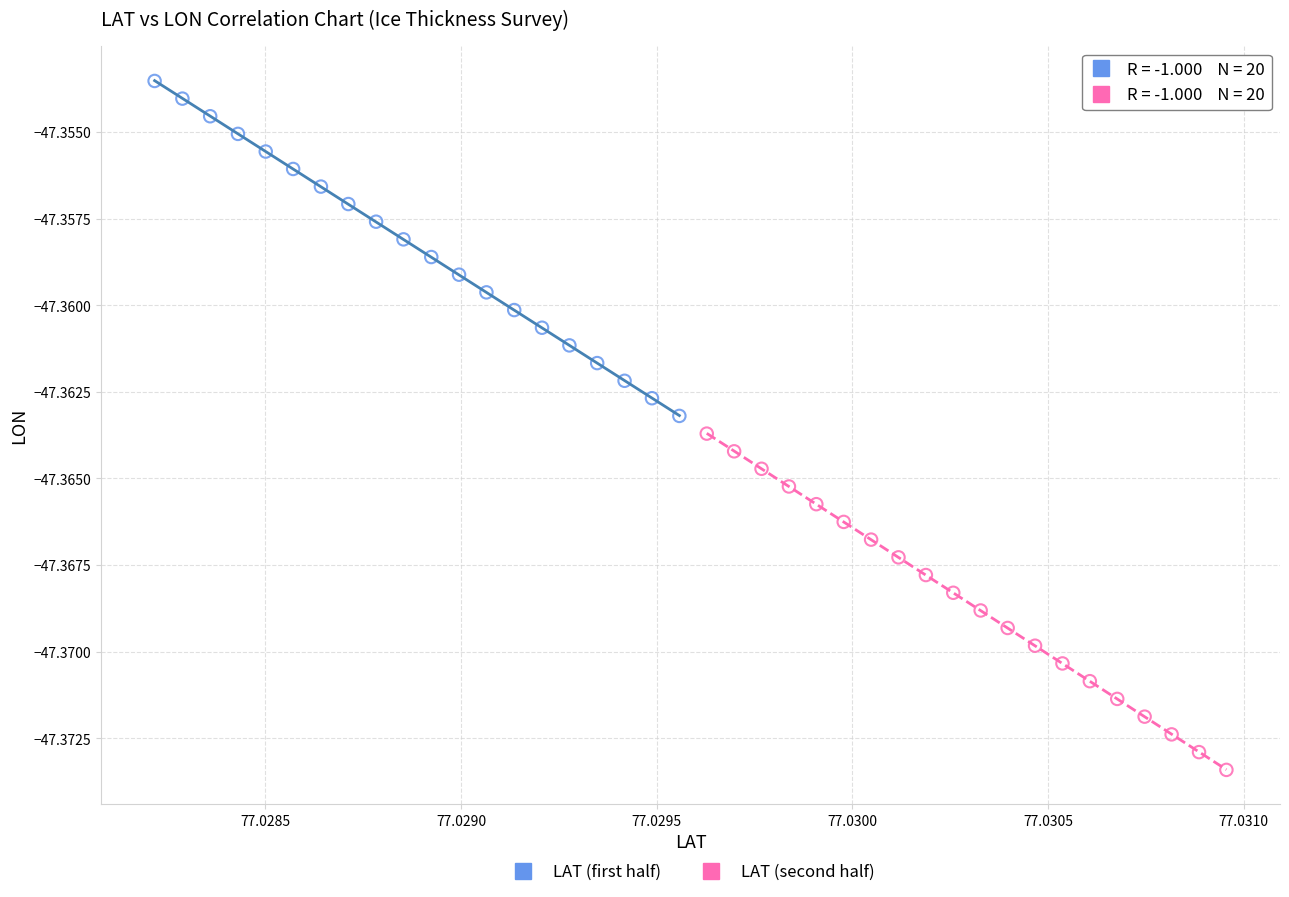

Which series reaches the minimum Y coordinate?

LAT (second half)